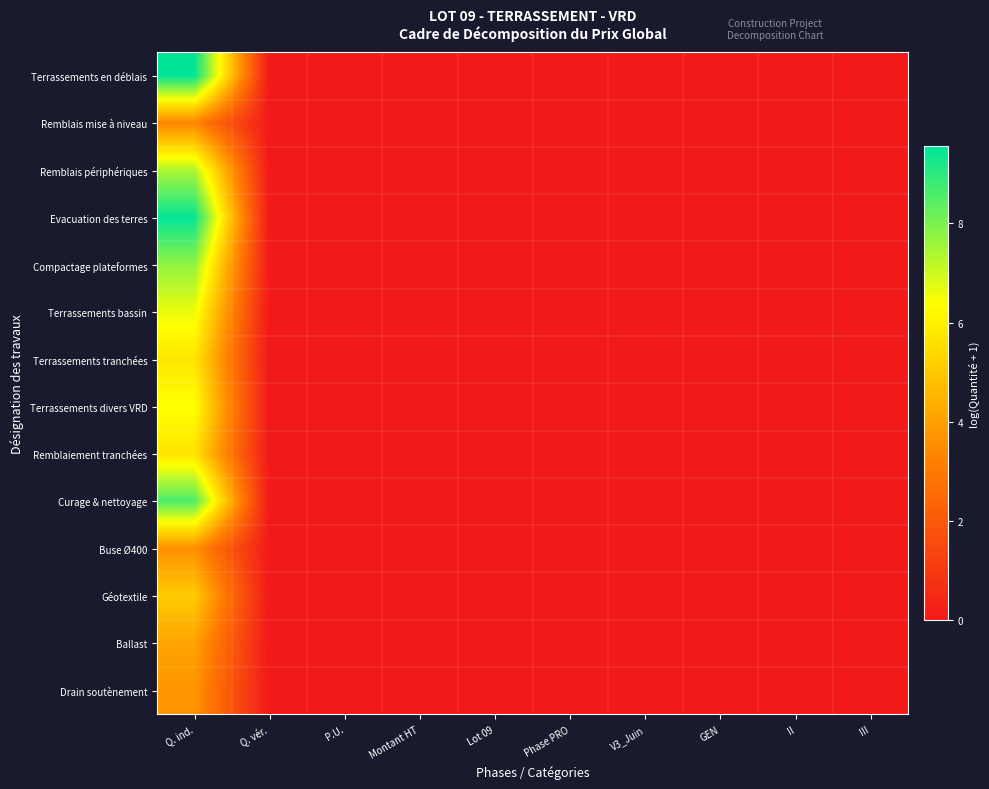

Rank the series at P.U. from lowest to highest value.

Terrassements en déblais, Remblais mise à niveau, Remblais périphériques, Evacuation des terres, Compactage plateformes, Terrassements bassin, Terrassements tranchées, Terrassements divers VRD, Remblaiement tranchées, Curage & nettoyage, Buse Ø400, Géotextile, Ballast, Drain soutènement